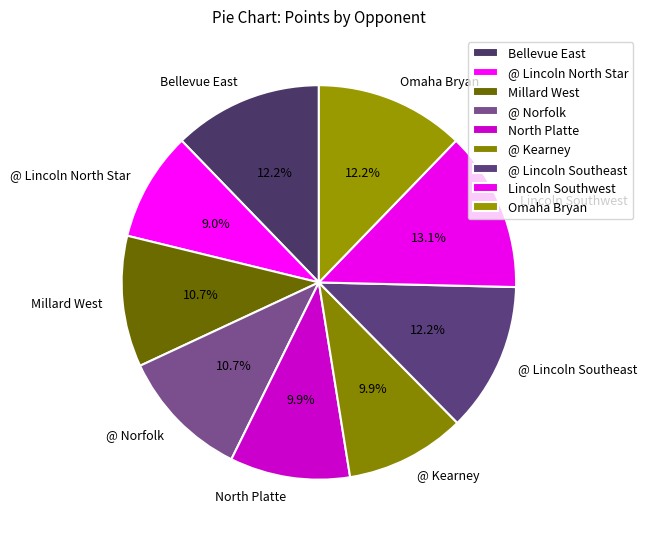

What percentage is the North Platte slice, to the nearest percent?

10%